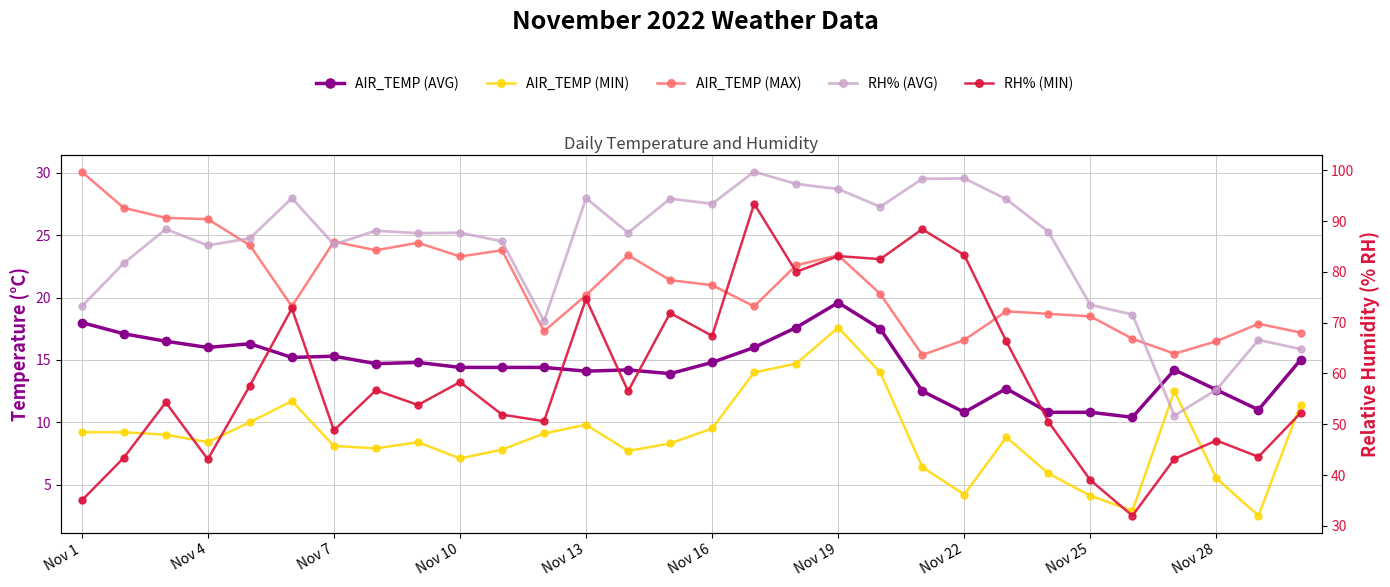

At which category does the chart reach its peak across all series?

16